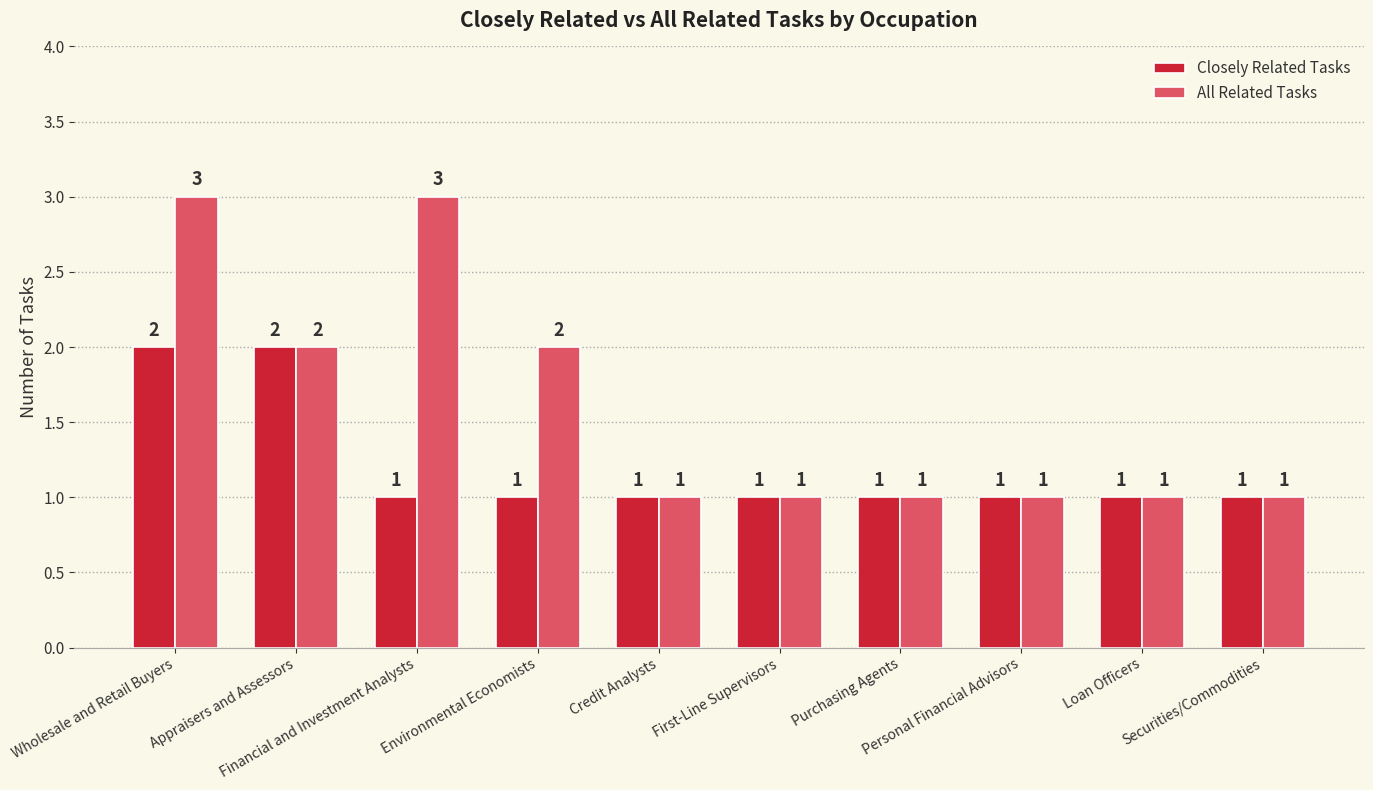

The All Related Tasks series shows 2 at Appraisers and Assessors. True or false?

True